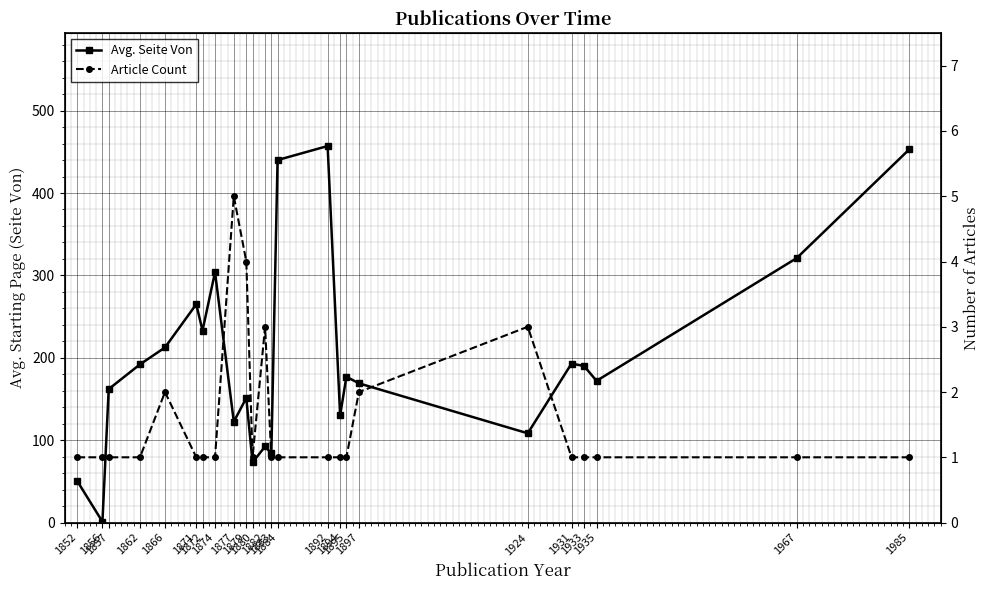

What is the maximum value for Article Count?

5.0